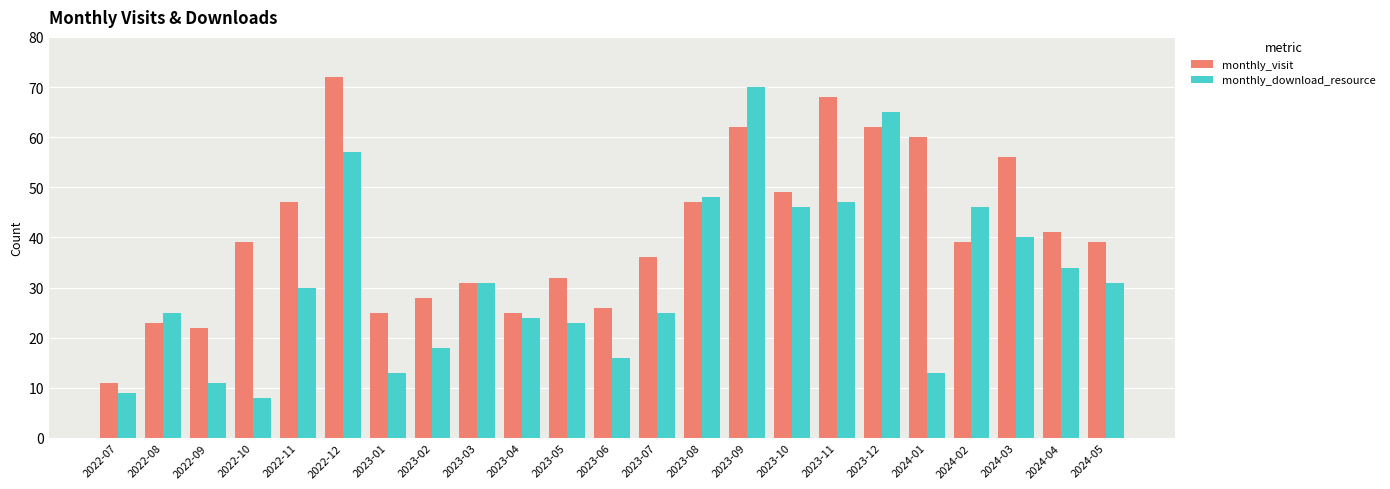

At which label does monthly_download_resource reach its minimum?

2022-10